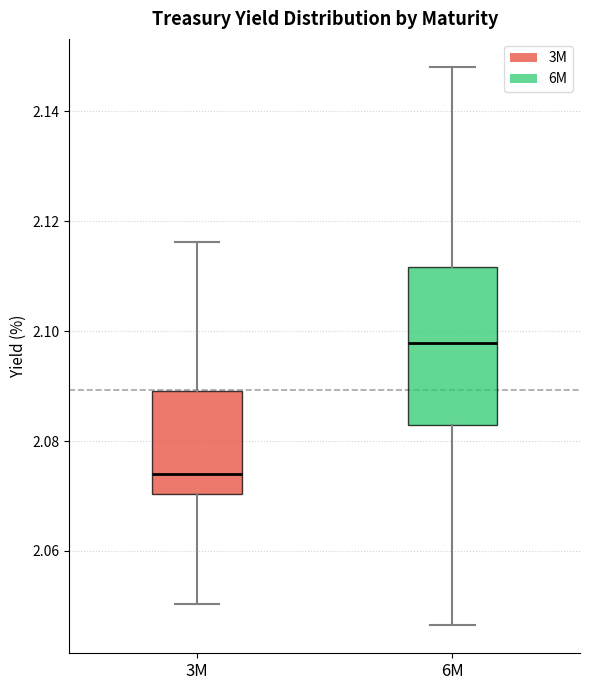

Which box has the highest median line?

6M